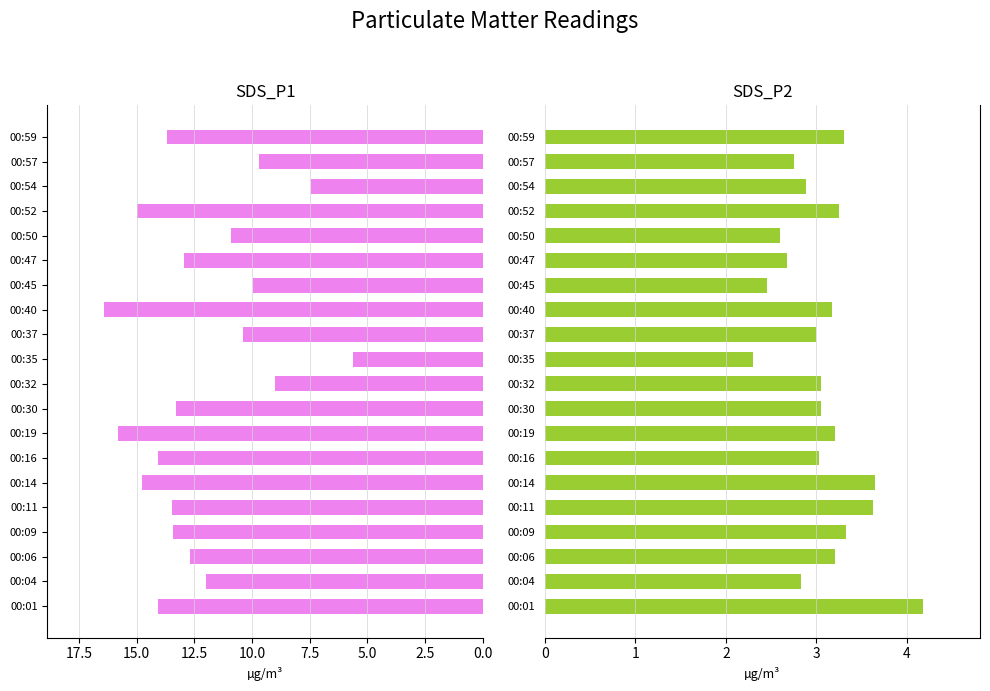

Between 00:59 and 00:35, which is larger?

00:59